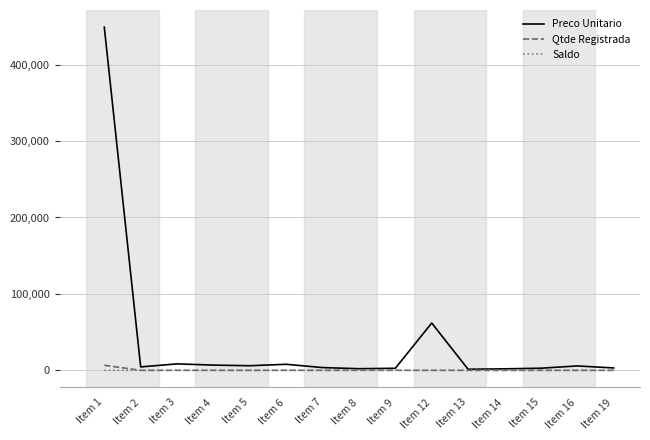

True or false: Saldo has a value of 0.0 at Item 8.

True